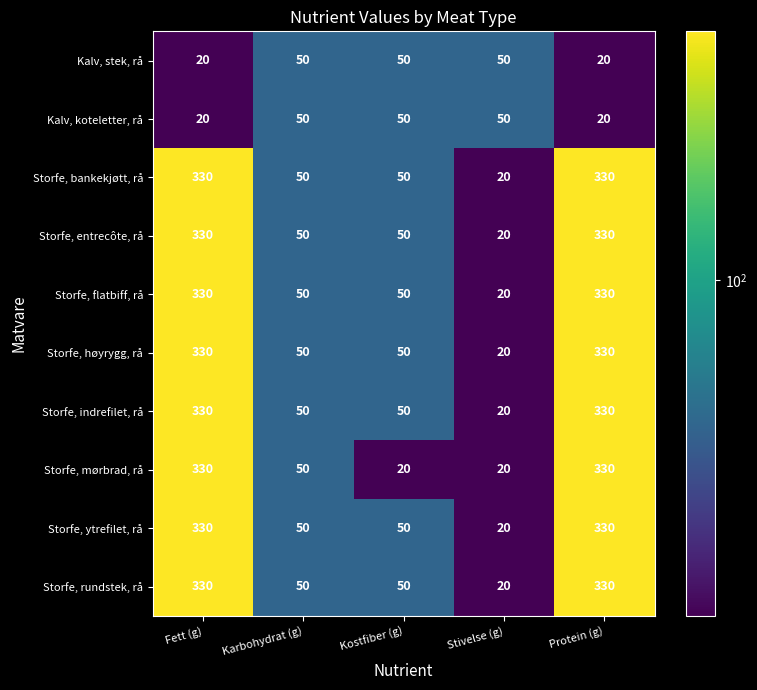

At how many categories does at least one series exceed 134?

2